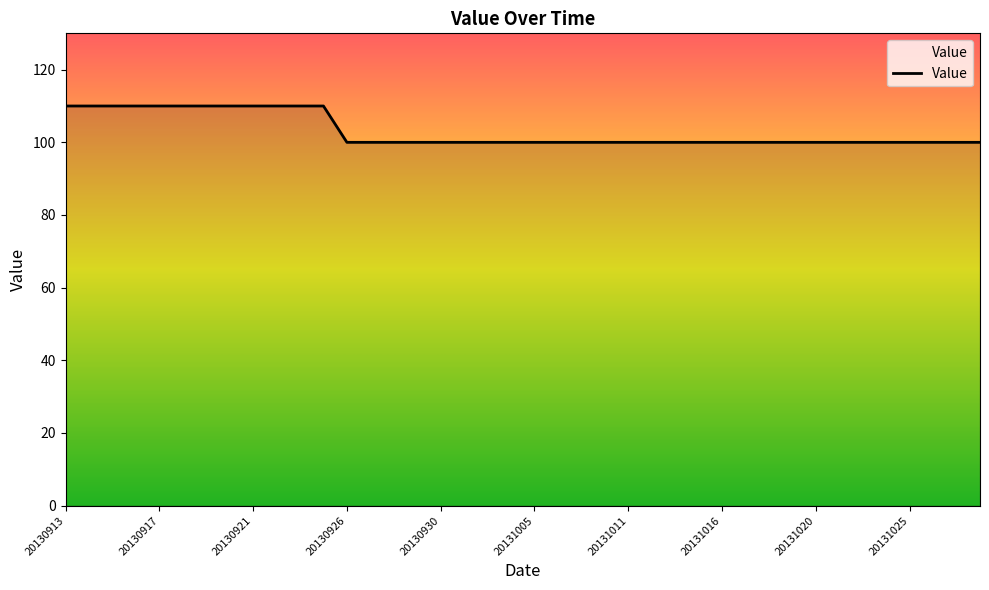

What is the maximum value shown in the chart?

110